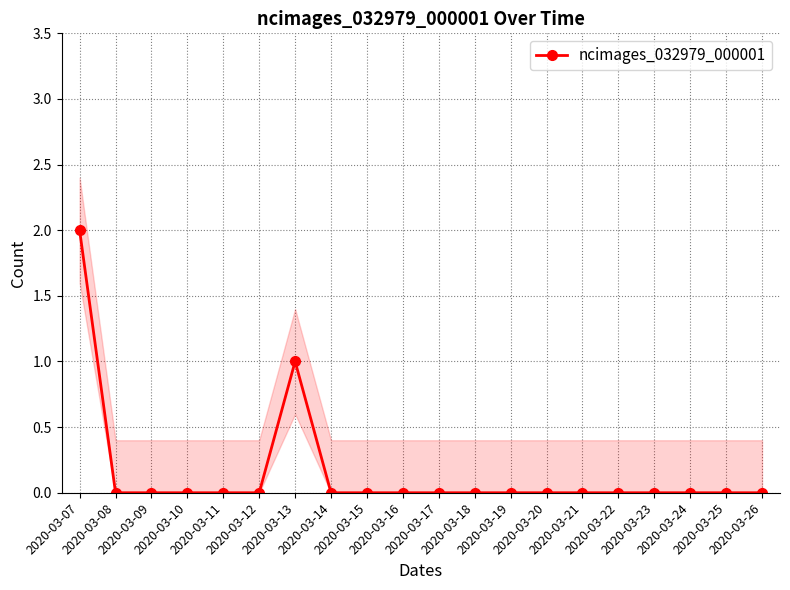

Reading left to right, what are all the values shown in this chart?

2	0	0	0	0	0	1	0	0	0	0	0	0	0	0	0	0	0	0	0